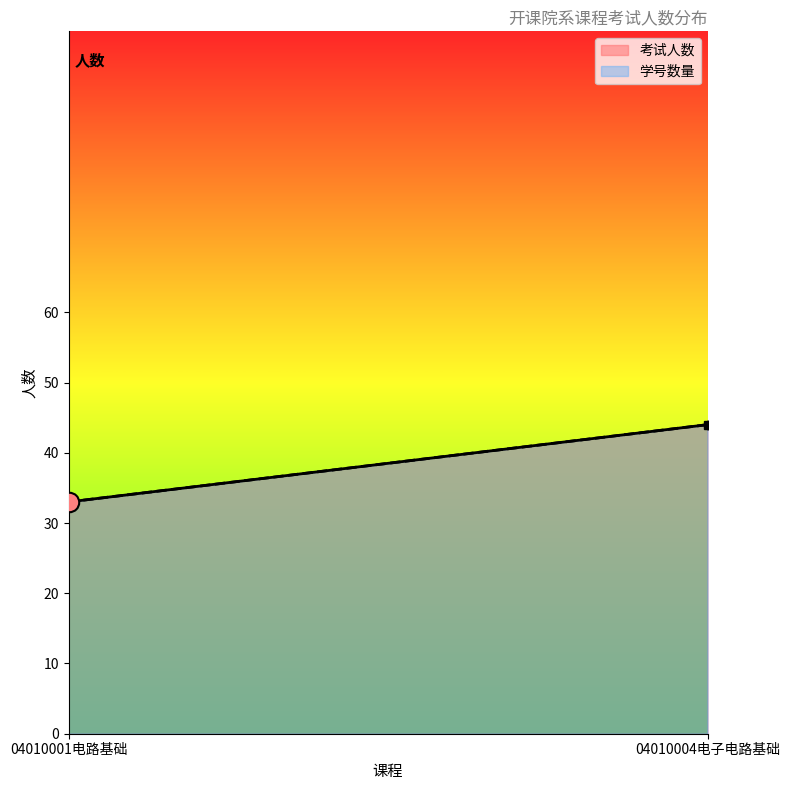

What position from the right is 04010001电路基础?

2